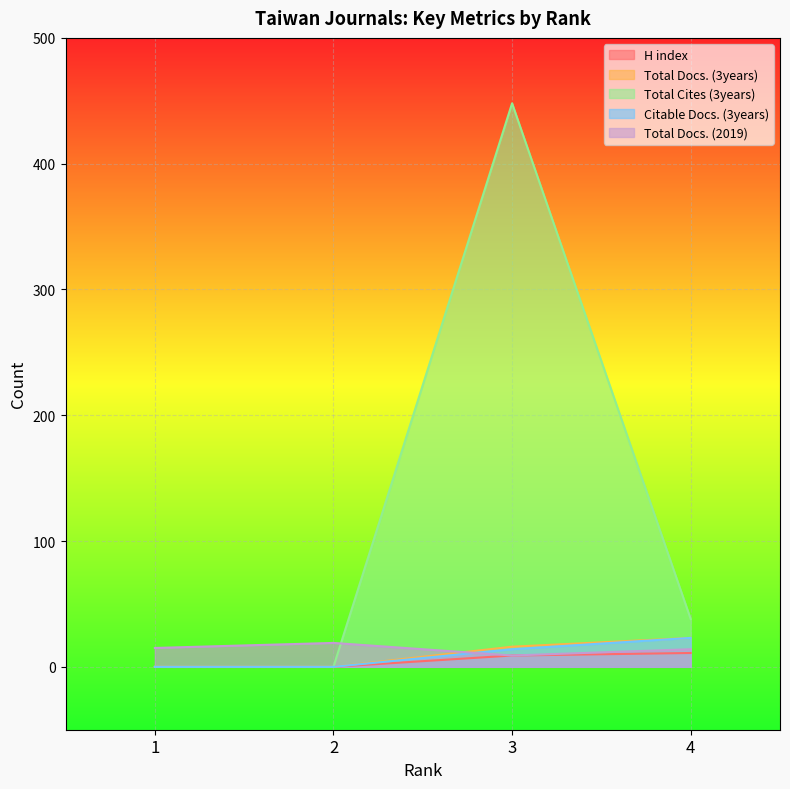

Count the Total Docs. (3years) values in the range 0 to 23.

4